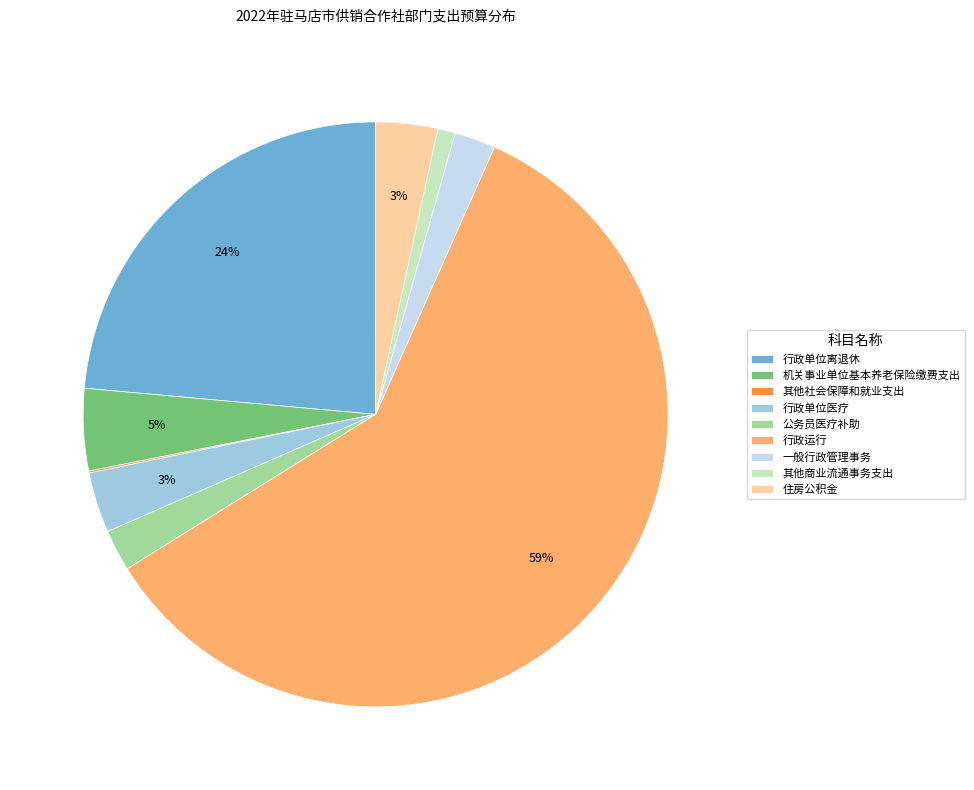

Does any single category account for the majority?

Yes